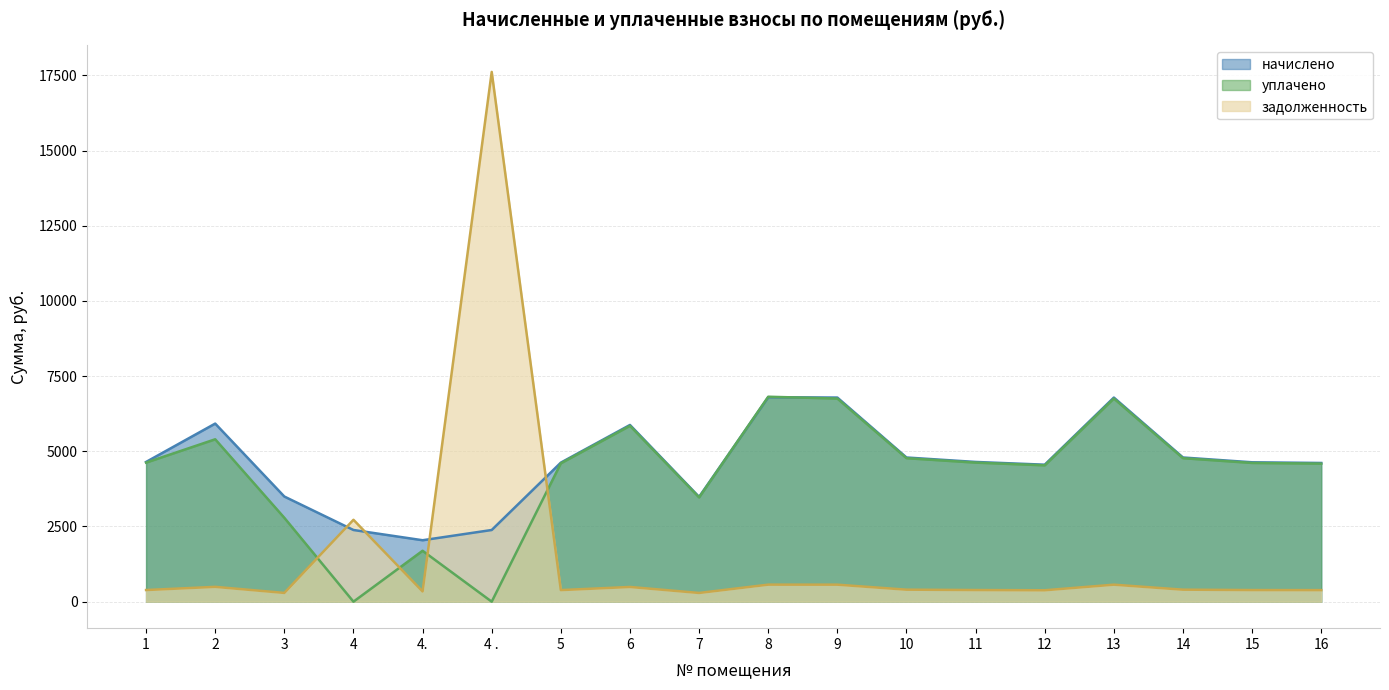

List the series in order of their peak value, lowest first.

начислено, уплачено, задолженность